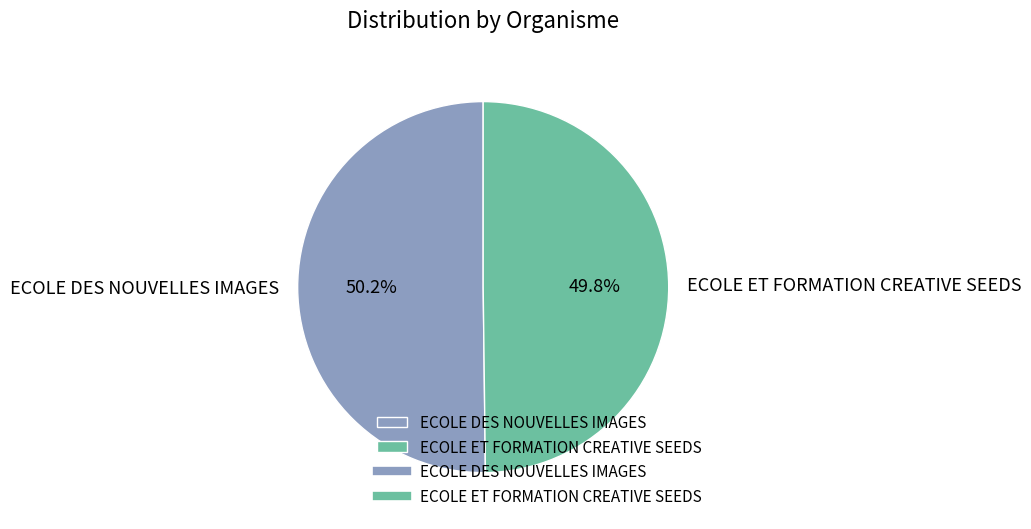

Count the number of slices in the pie.

2